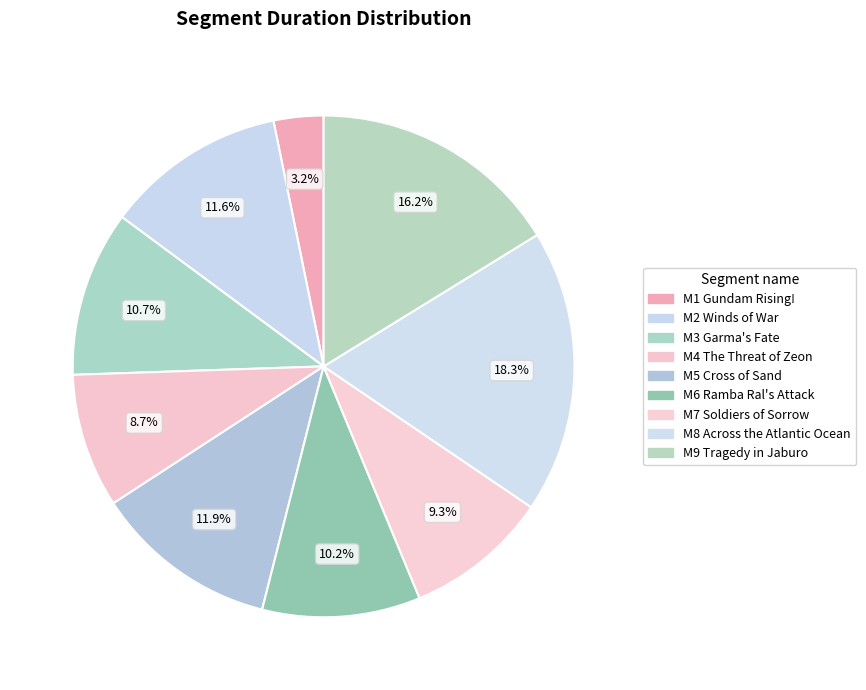

To the nearest percent, what is the difference between the M3 Garma's Fate and M5 Cross of Sand slice percentages?

1%